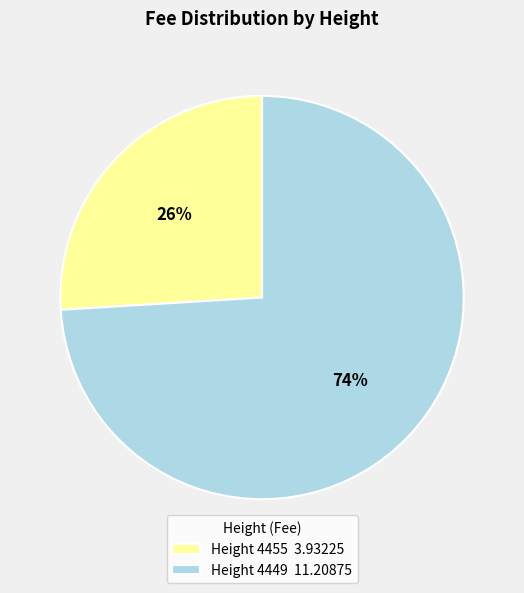

Approximately how many times larger is the value at Height 4455 3.93225 compared to Height 4449 11.20875?

0.4